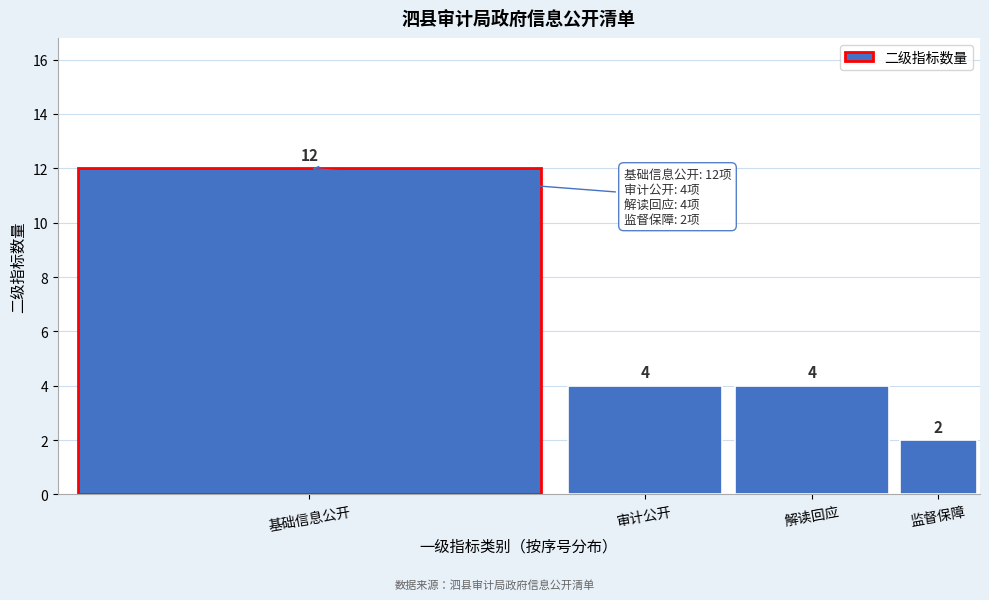

Reading left to right, transcribe all the data shown in this chart.

基础信息公开=12	审计公开=4	解读回应=4	监督保障=2